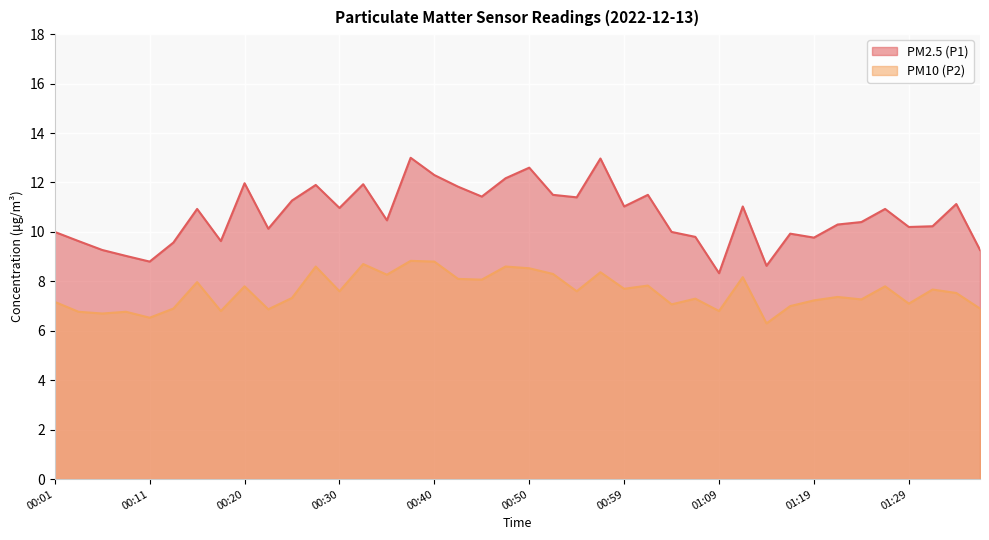

The PM10 (P2) series shows 2.8 at 01:17. True or false?

False